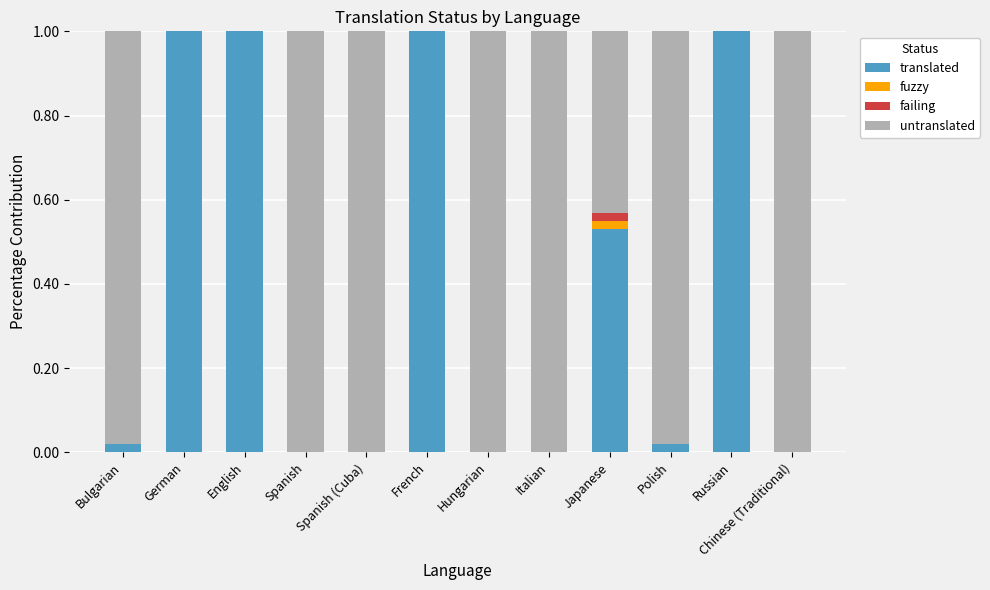

How many bars are there in each group?

4